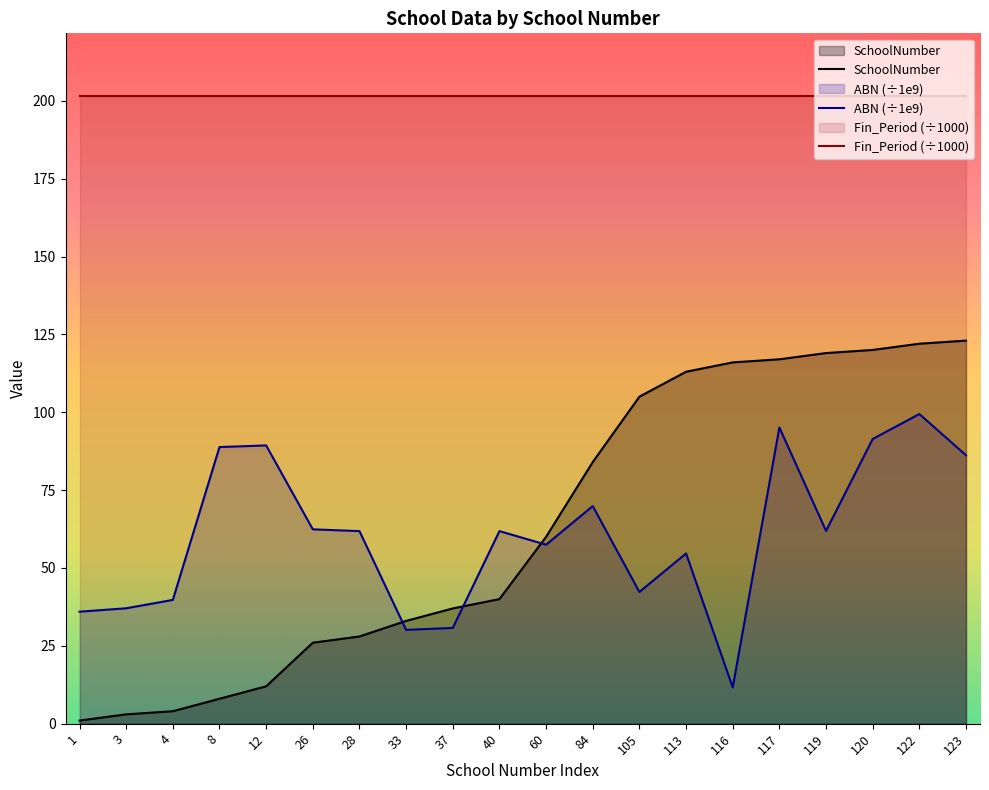

Is the value of Fin_Period (÷1000) at 40 greater than the value of SchoolNumber at 113?

Yes